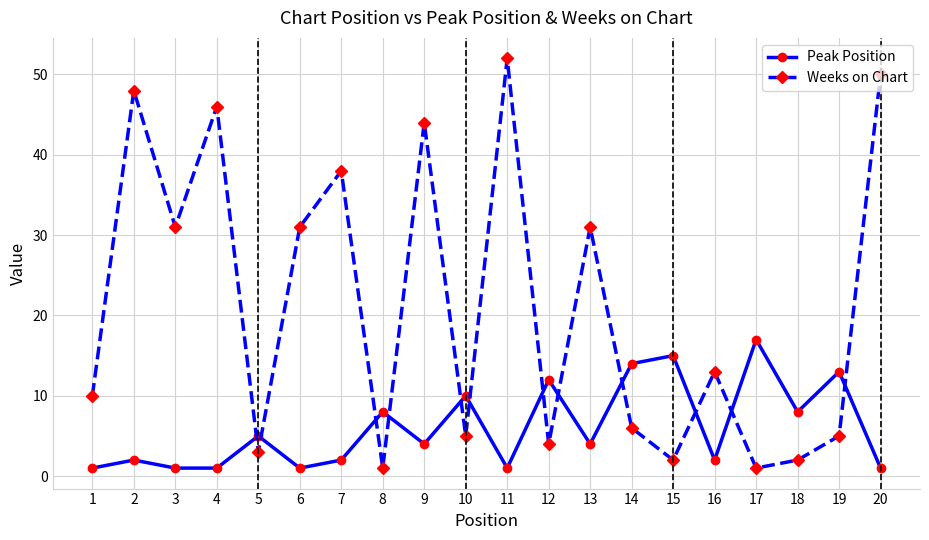

Is it true that Weeks on Chart equals 13 at 16?

True